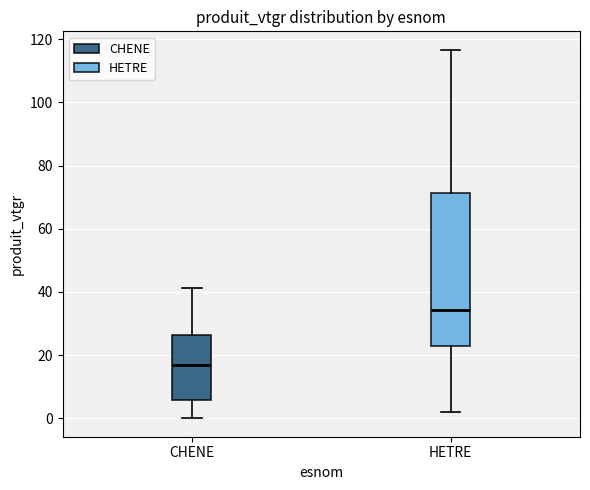

Which box's median line is the lowest?

CHENE